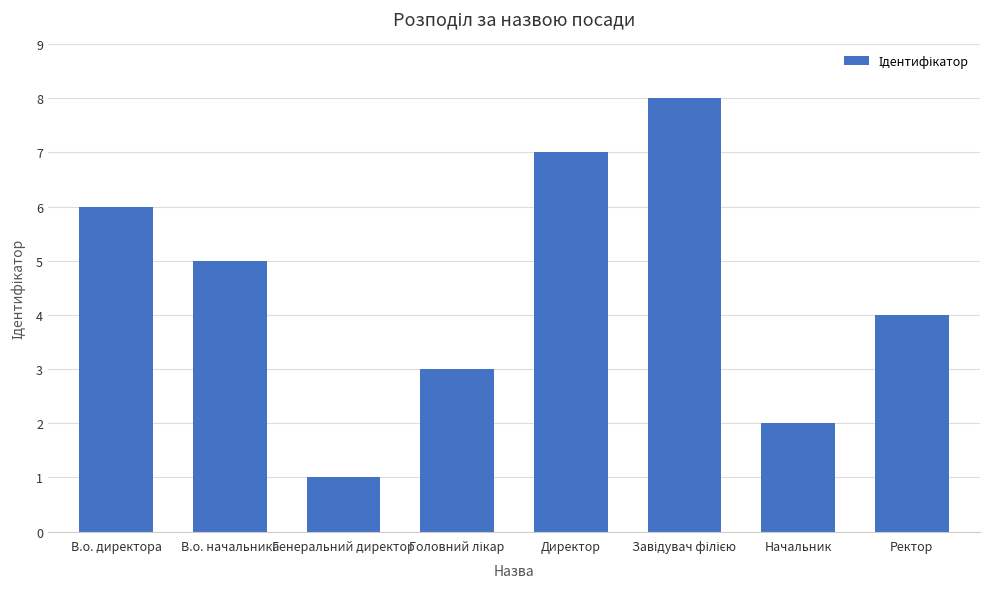

What position from the right is В.о. директора?

8